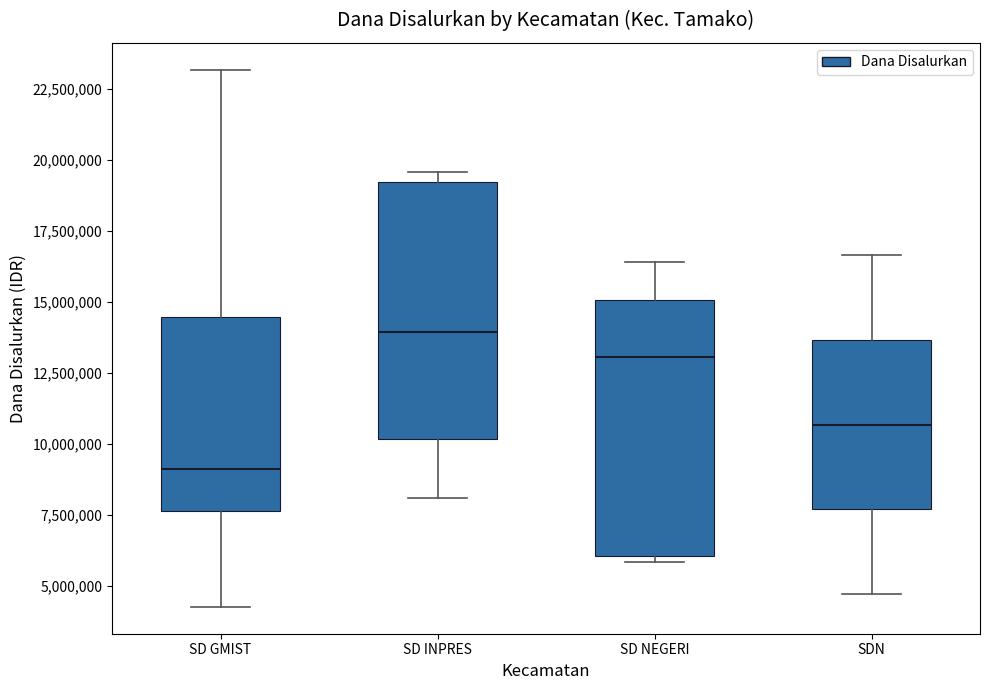

Reading left to right, read every box against the y-axis: the position of its median line, the range the box covers, and the ends of its whiskers. The values are not printed on the chart, so give them approximately, as read against the axis.

SD GMIST: median 9000000, box 7500000 to 14500000, whiskers 4500000 to 23000000
SD INPRES: median 14000000, box 10000000 to 19000000, whiskers 8000000 to 19500000
SD NEGERI: median 13000000, box 6000000 to 15000000, whiskers 6000000 (just below the box's lower edge) to 16500000
SDN: median 10500000, box 7500000 to 13500000, whiskers 4500000 to 16500000